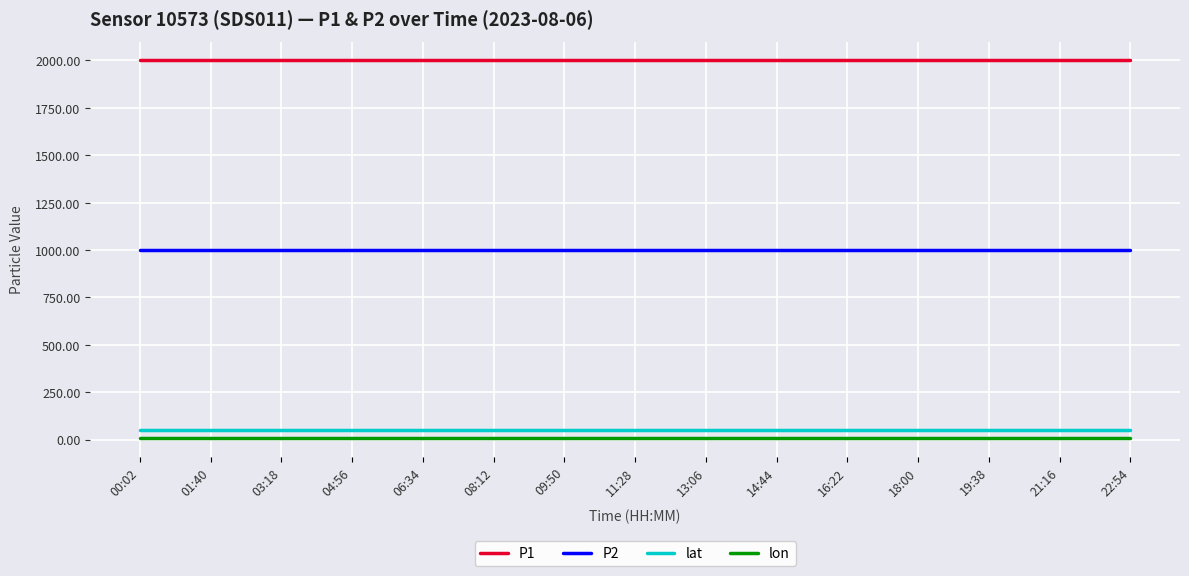

Is the value of lat at 16:22 greater than the value of P2 at 21:16?

No